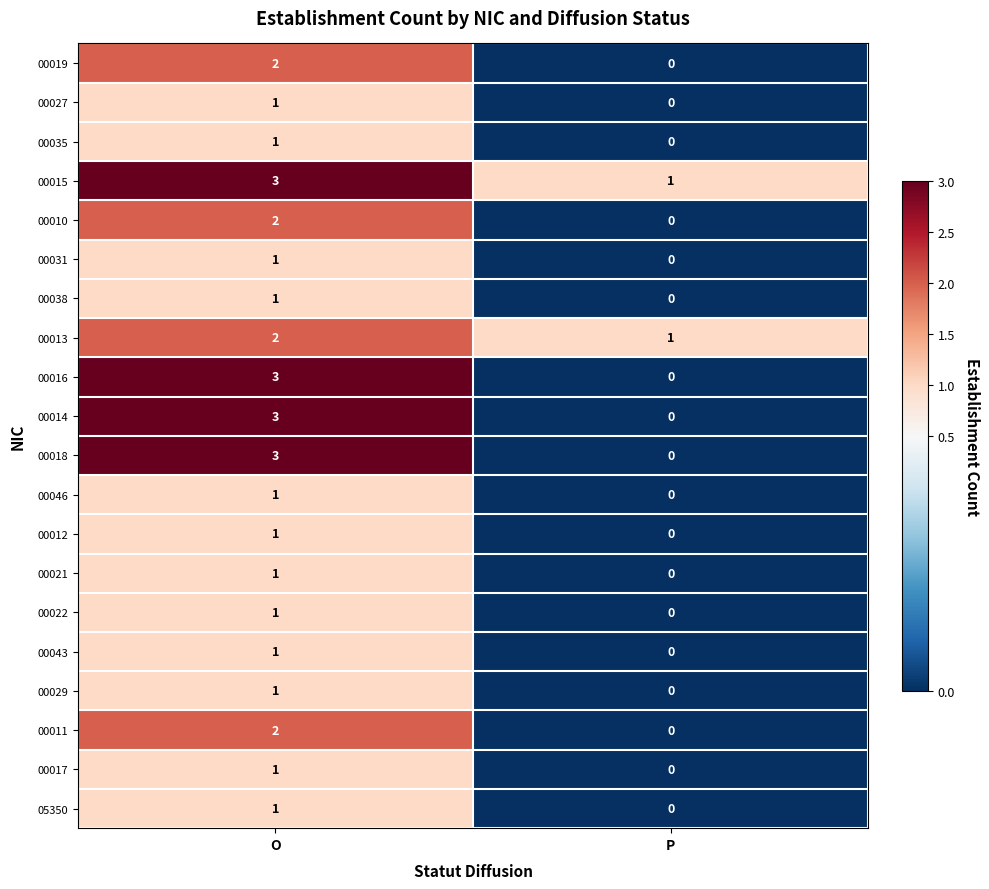

Where is 00027 nearest to the value 0?

P